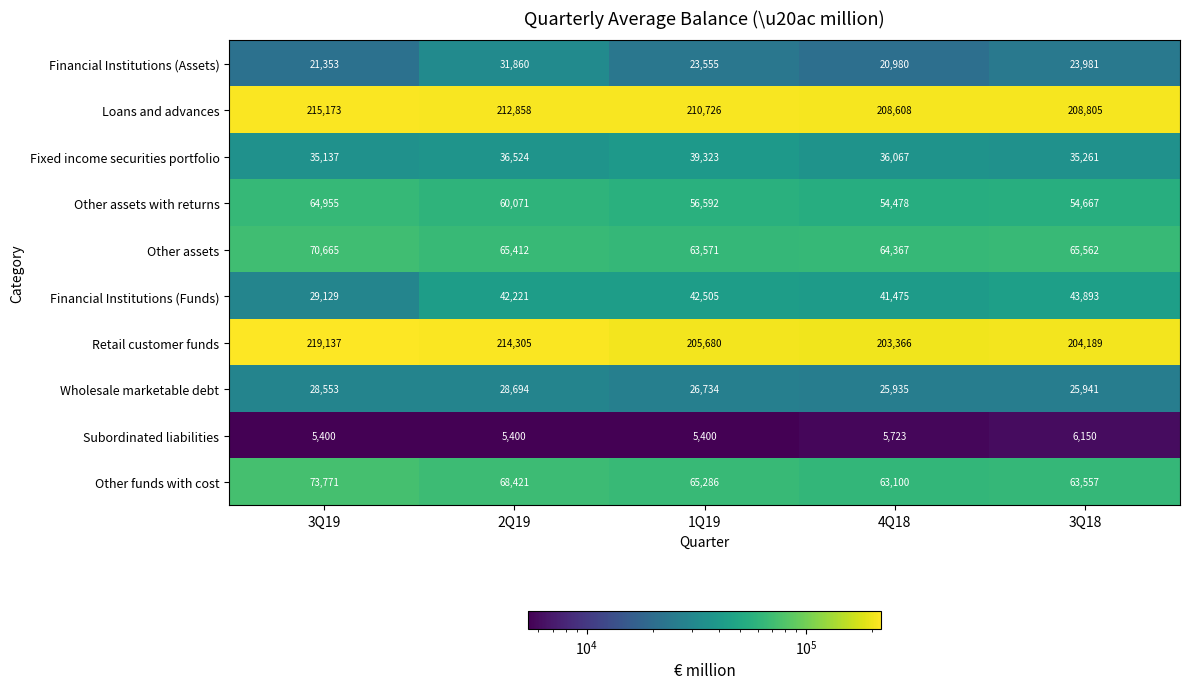

Rank the series by their maximum value, from lowest to highest.

Subordinated liabilities, Wholesale marketable debt, Financial Institutions (Assets), Fixed income securities portfolio, Financial Institutions (Funds), Other assets with returns, Other assets, Other funds with cost, Loans and advances, Retail customer funds